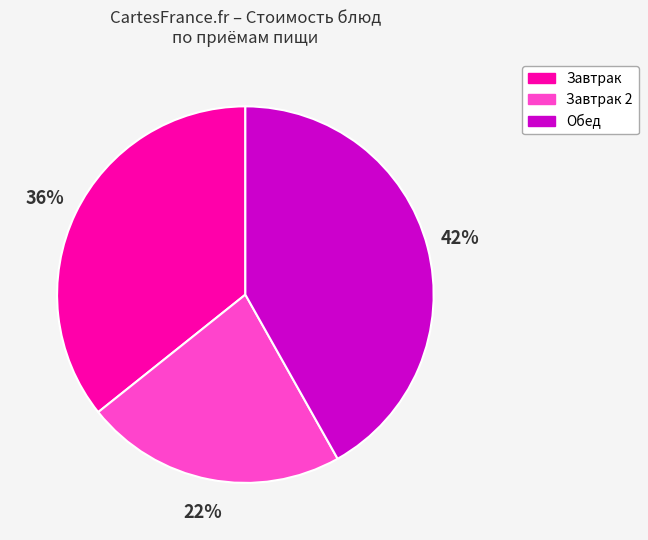

Does any single category account for the majority?

No